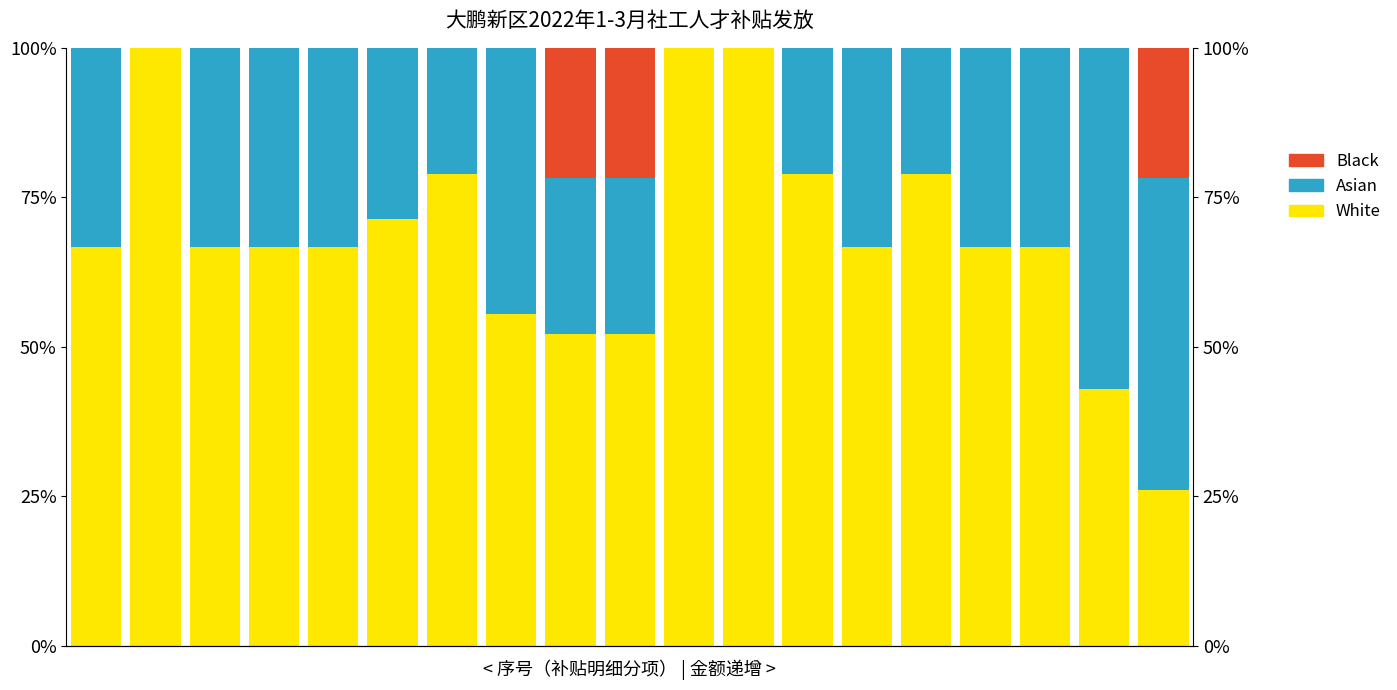

Between 8 and 11, which is larger?

11